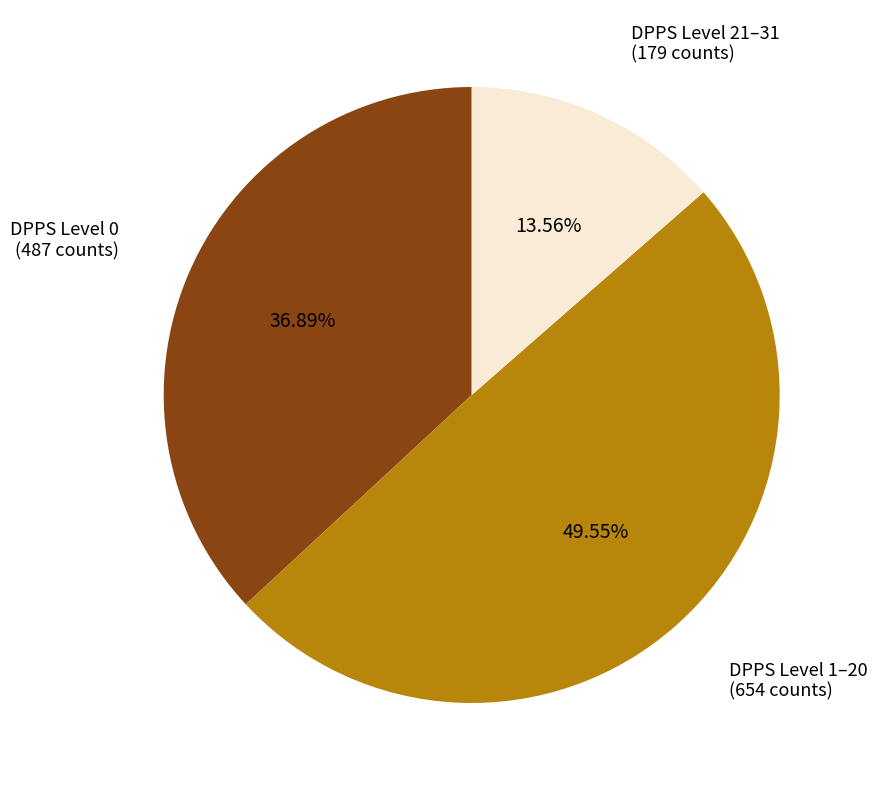

Which slice is the smallest?

DPPS Level 21–31 (179 counts)